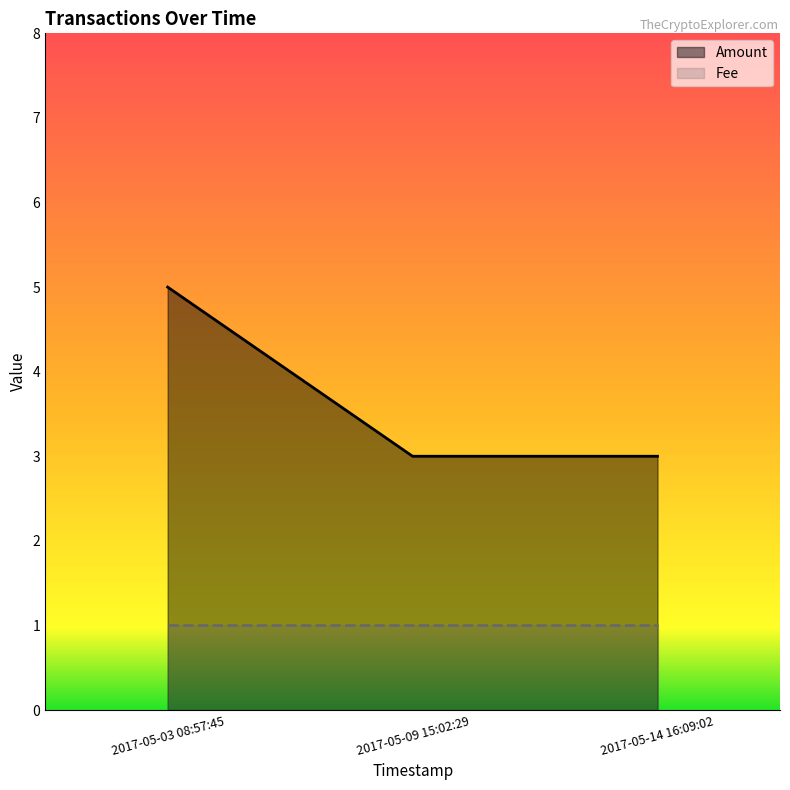

What is the label of the 2nd point from the left?

2017-05-09 15:02:29